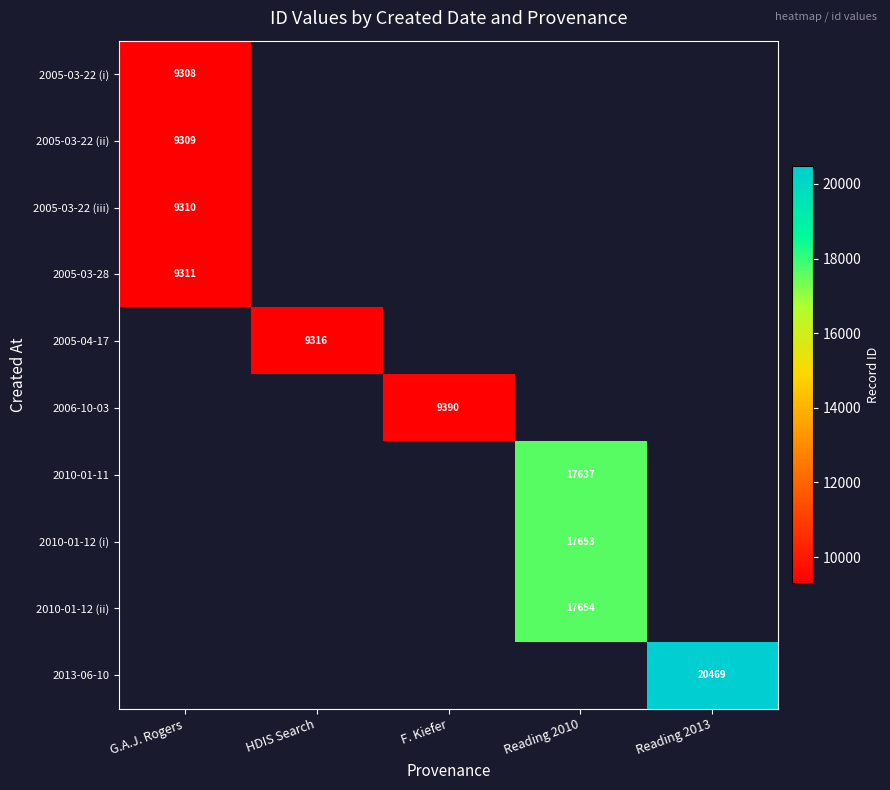

Which series has the largest range (max minus min)?

2005-03-22 (i)